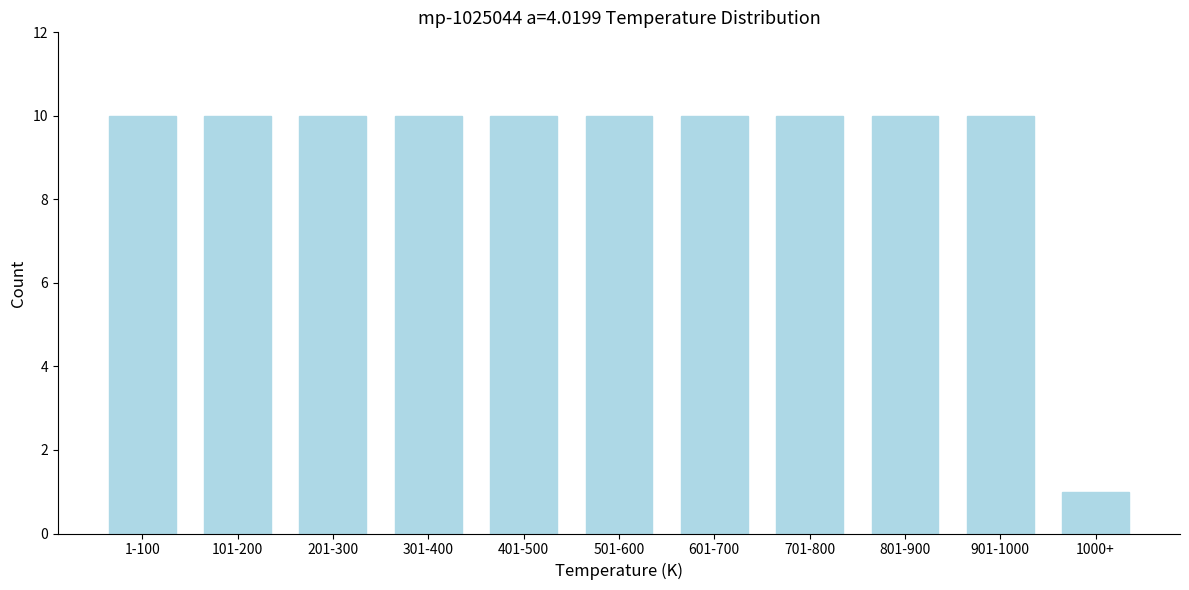

Reading left to right, what are all the values shown in this chart?

1-100=10	101-200=10	201-300=10	301-400=10	401-500=10	501-600=10	601-700=10	701-800=10	801-900=10	901-1000=10	1000+=1